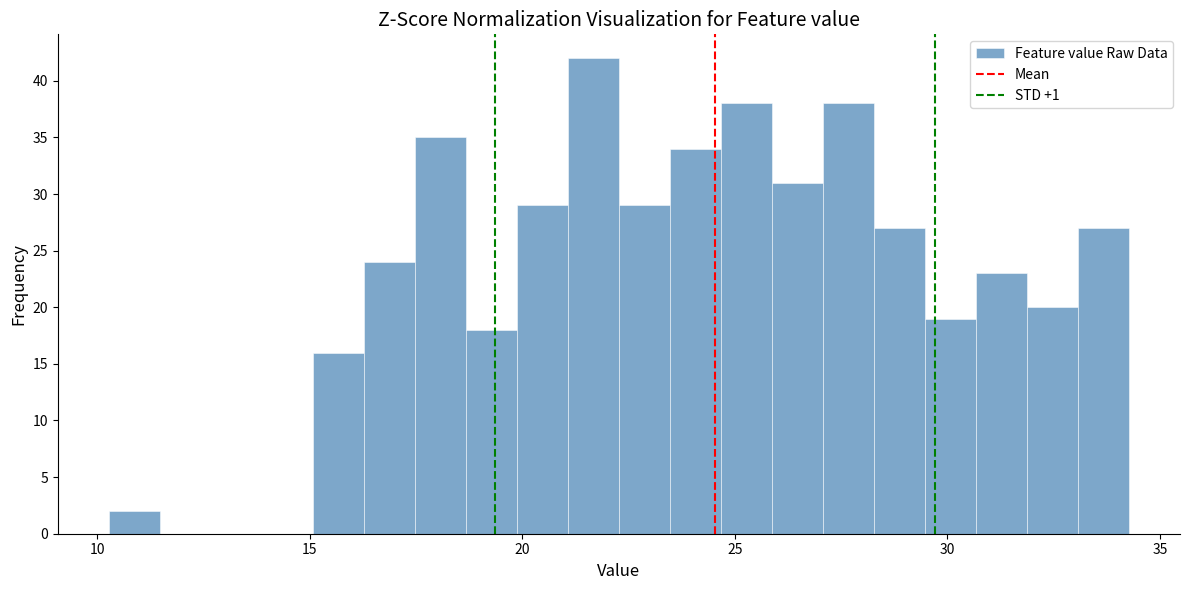

Around what value on the x-axis is the tallest bar? Give the approximate position of its centre, as read against the axis.

21.5